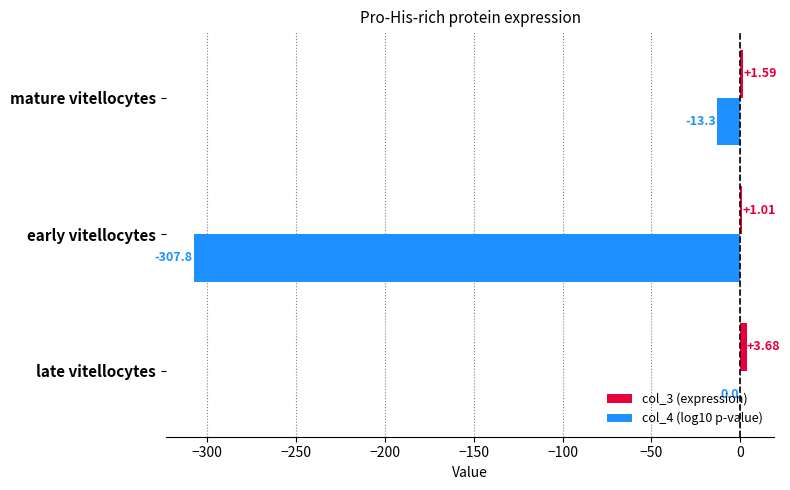

At which category does the chart reach its peak across all series?

late vitellocytes